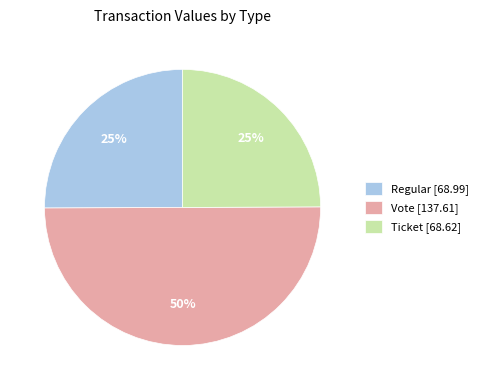

How many slices are in this pie chart?

3